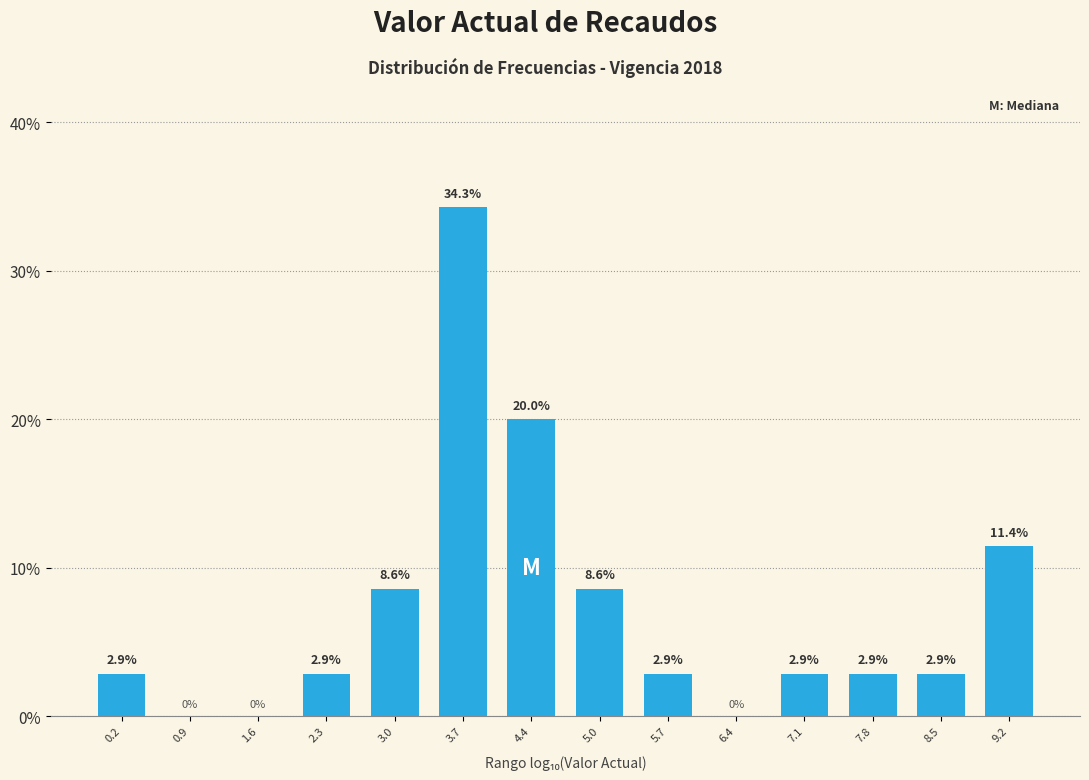

Reading left to right, transcribe all the data shown in this chart.

0.2=2.9	0.9=0.0	1.6=0.0	2.3=2.9	3.0=8.6	3.7=34.3	4.4=20.0	5.0=8.6	5.7=2.9	6.4=0.0	7.1=2.9	7.8=2.9	8.5=2.9	9.2=11.4